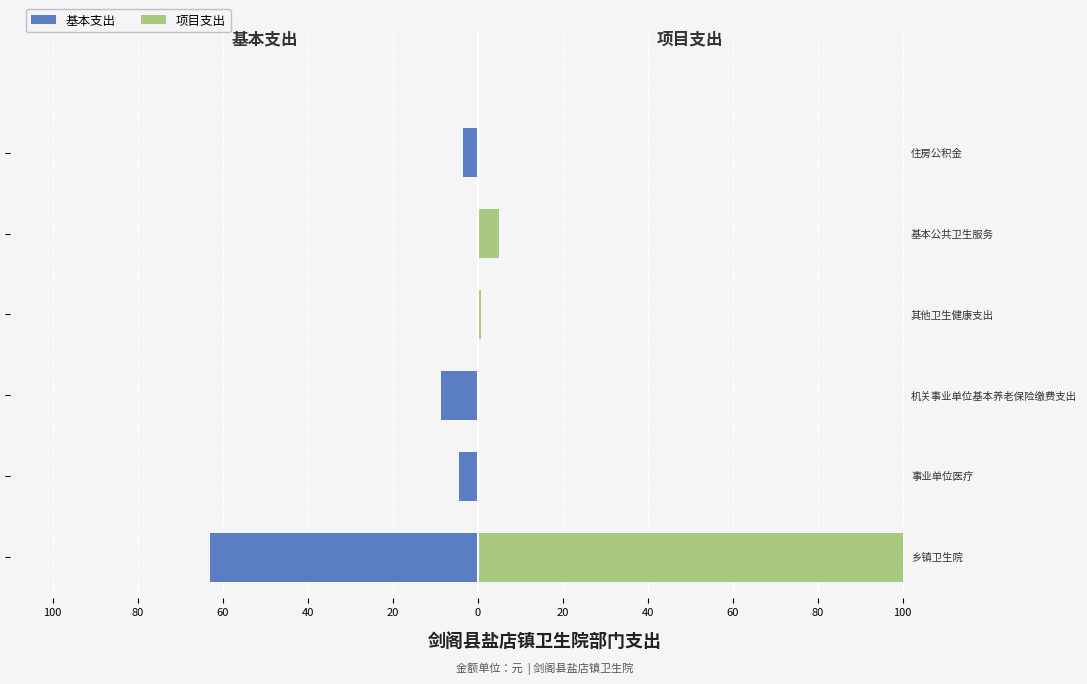

How many groups of bars are there?

6